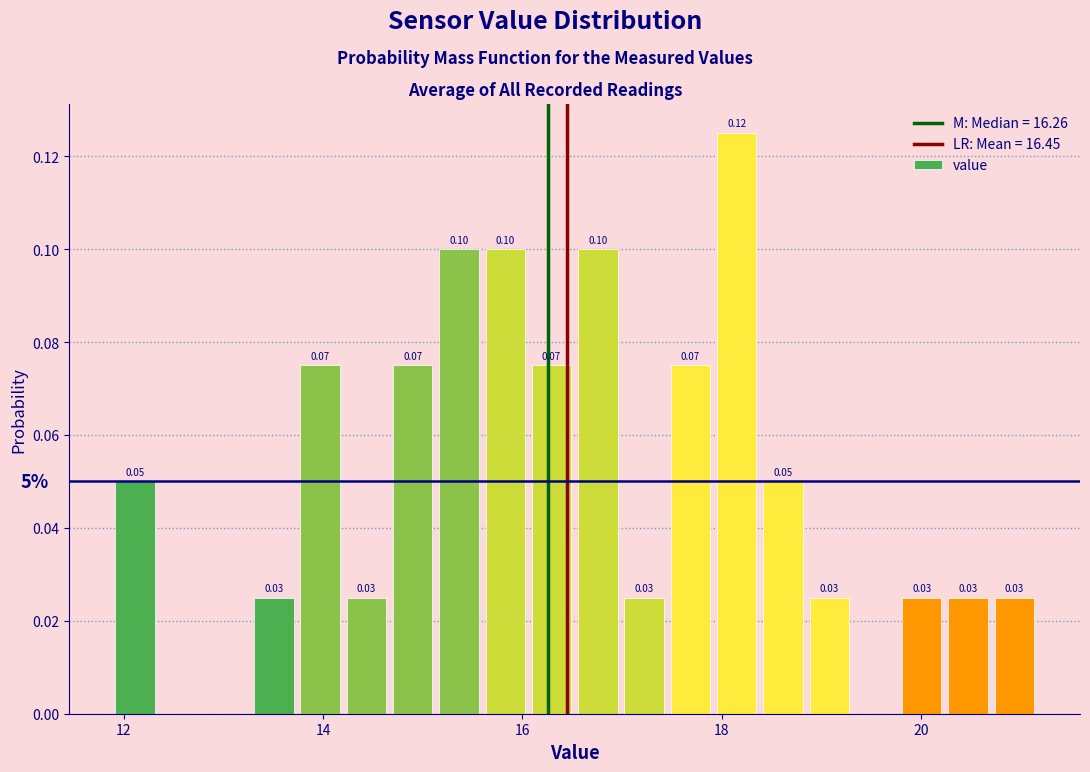

Read against the x-axis, roughly where is the centre of the tallest bar?

18.2